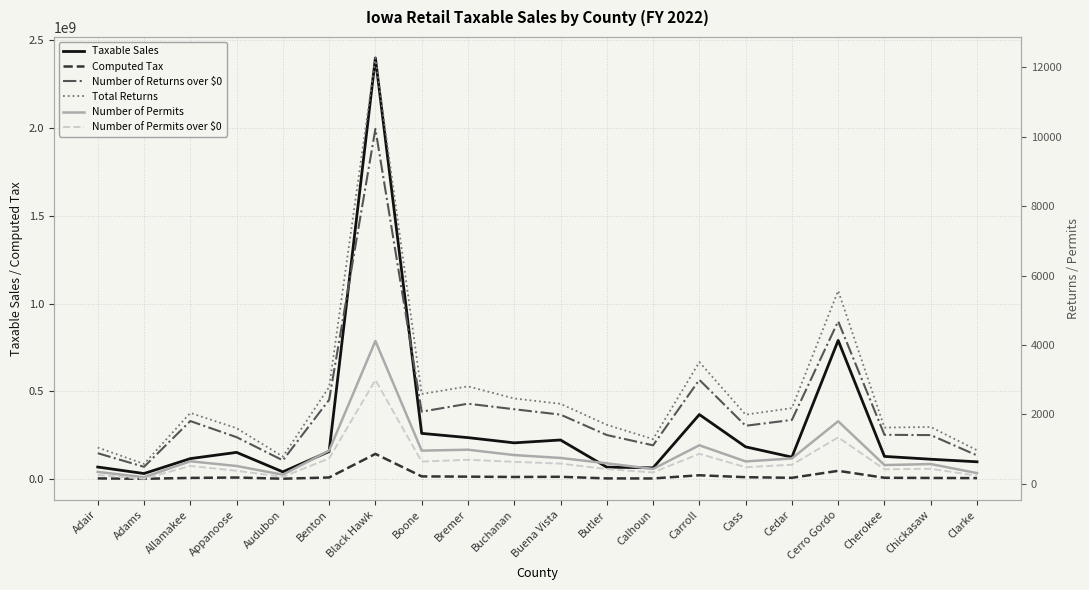

What is the value of the Taxable Sales point at the 3rd from the left?

116916627